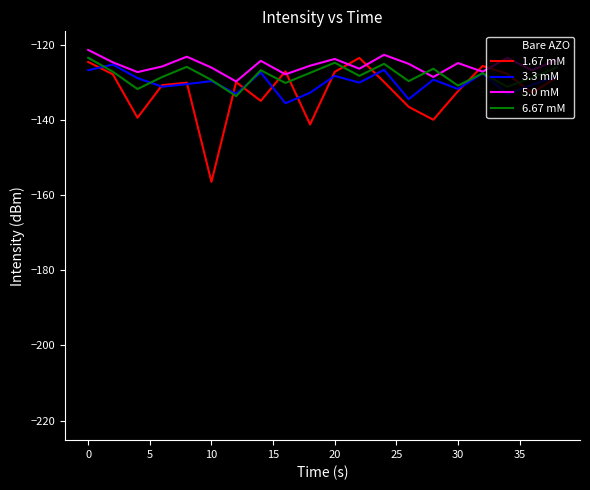

How many times do Bare AZO and 5.0 mM cross each other?

2